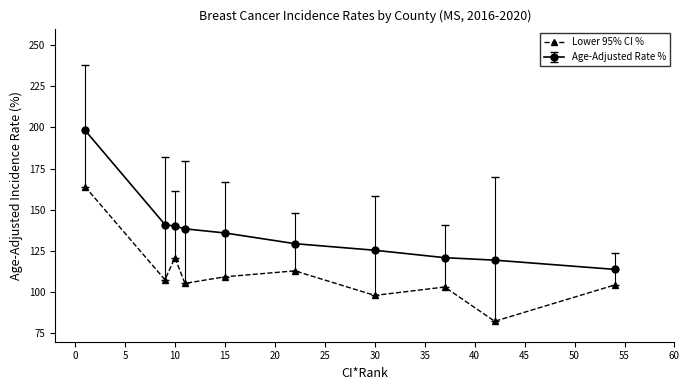

What is the difference between the maximum and minimum values in the Age-Adjusted Rate % series?

84.4